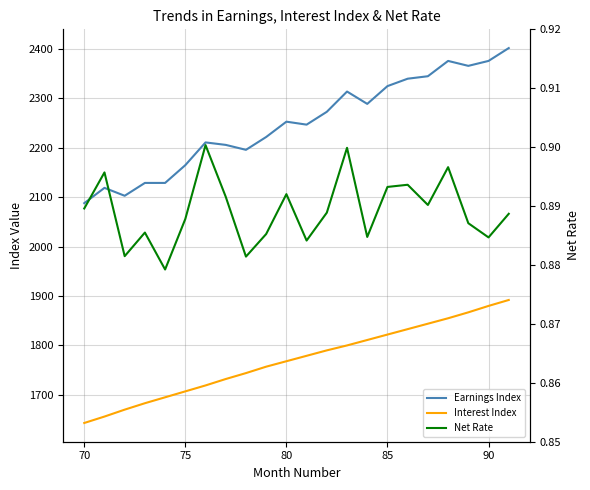

True or false: Net Rate and Earnings Index intersect in this chart.

False